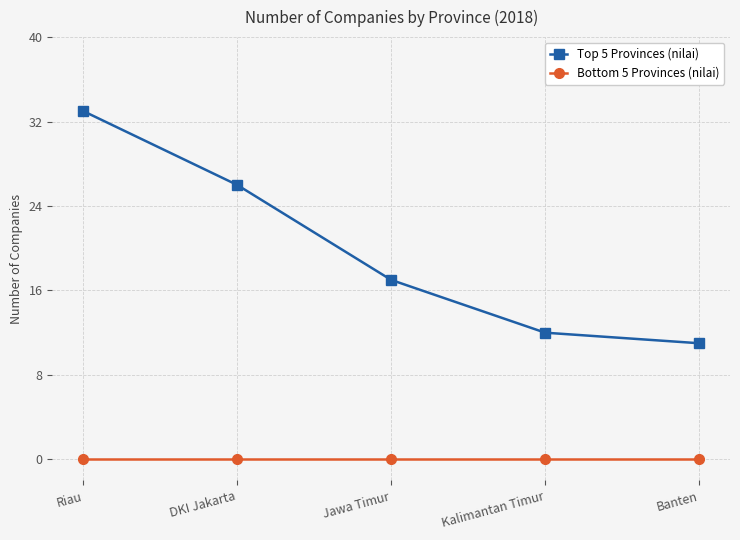

What is the difference between the second highest and second lowest values in the Top 5 Provinces (nilai) series?

14